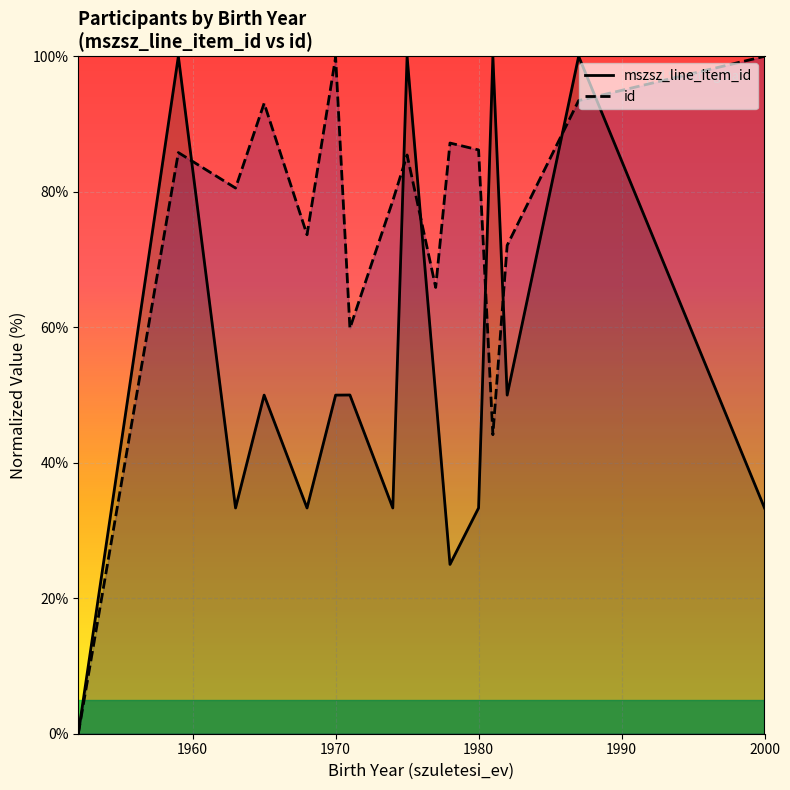

True or false: mszsz_line_item_id has a value of 33.3 at 2000.

True